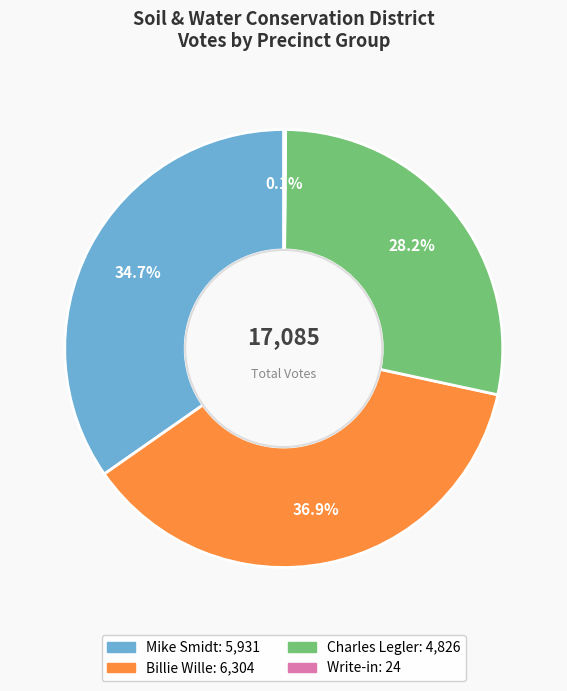

Does any single category account for the majority?

No